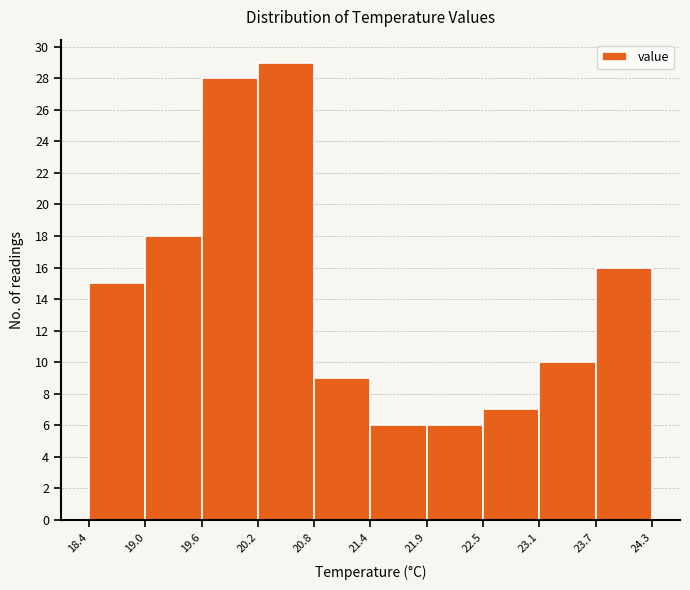

Reading left to right, list every bar in this chart as the range it spans on the x-axis followed by its height. The values are not printed on the chart, so give them approximately, as read against the axis.

18.4 to 19.0: 15
19.0 to 19.6: 18
19.6 to 20.2: 28
20.2 to 20.8: 29
20.8 to 21.4: 9
21.4 to 21.9: 6
21.9 to 22.5: 6
22.5 to 23.1: 7
23.1 to 23.7: 10
23.7 to 24.3: 16